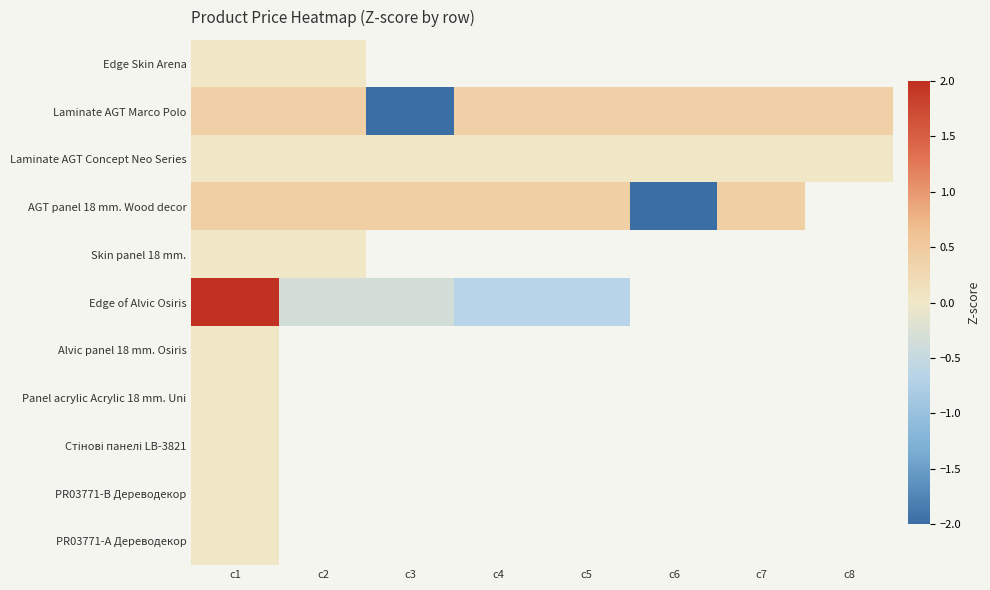

Which category has the highest value across all series?

c1